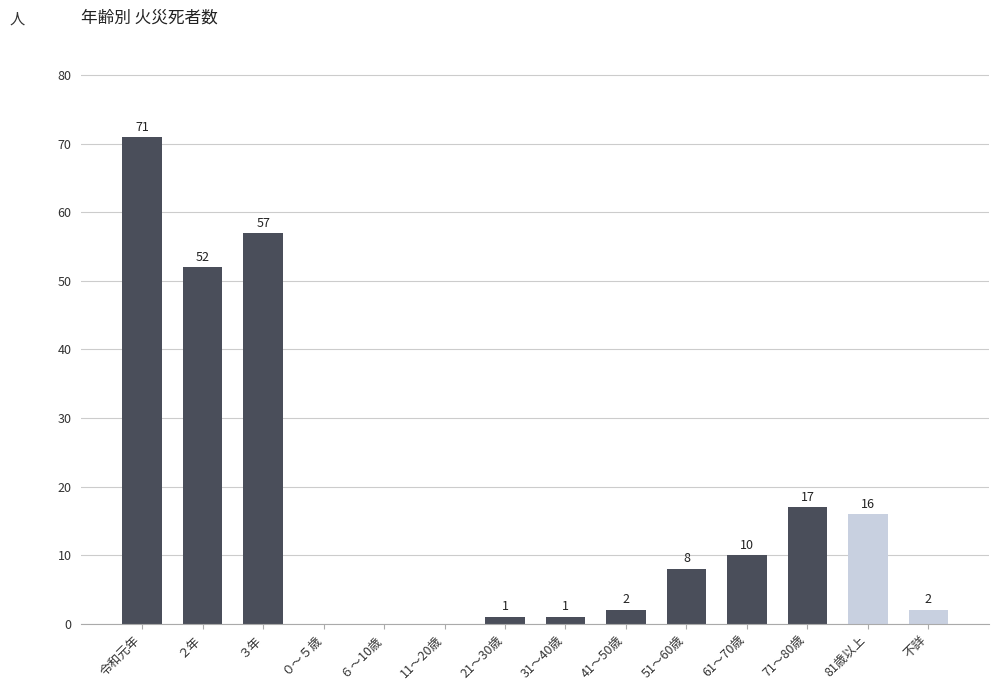

What is the average value?

17